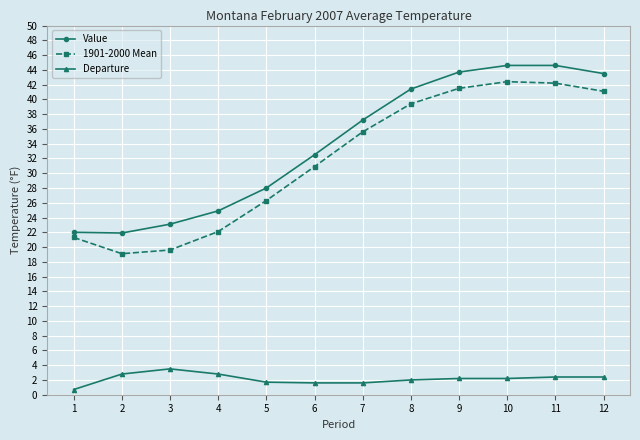

What is the maximum value shown in the chart?

44.6